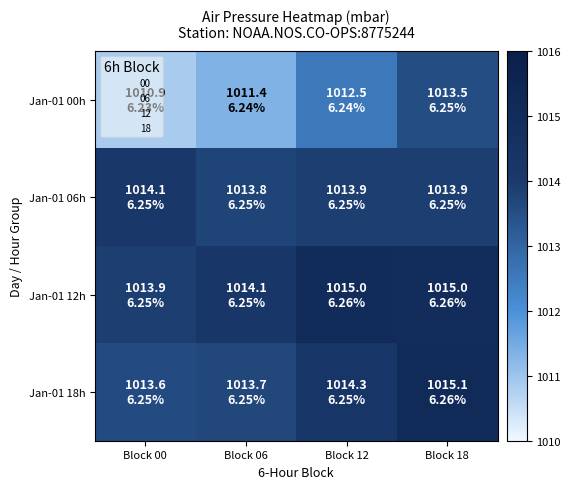

At which category does the chart reach its minimum across all series?

Block 00